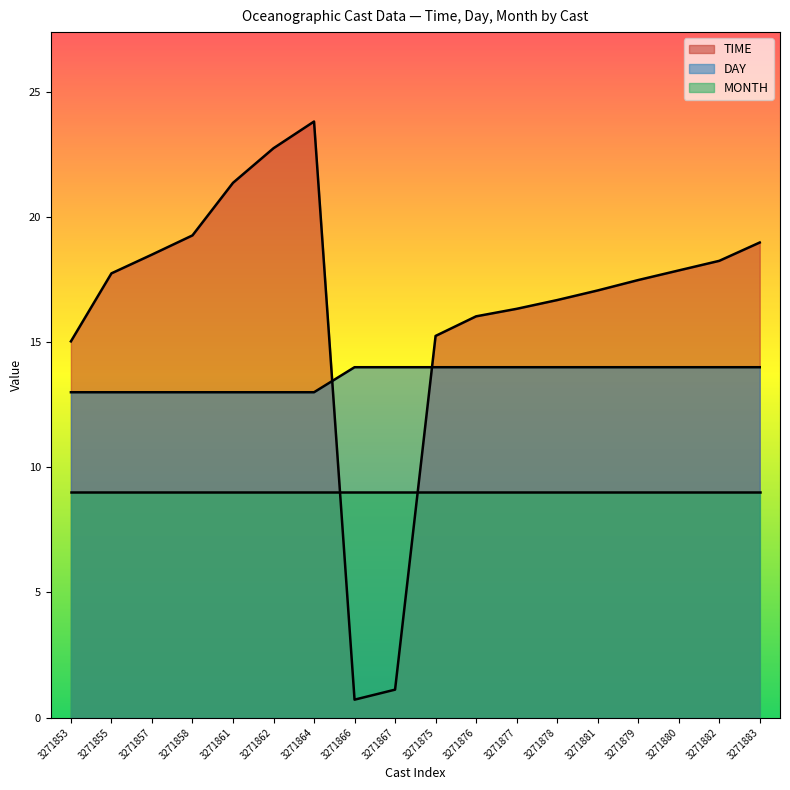

List the series in order of their overall mean, highest first.

TIME, DAY, MONTH